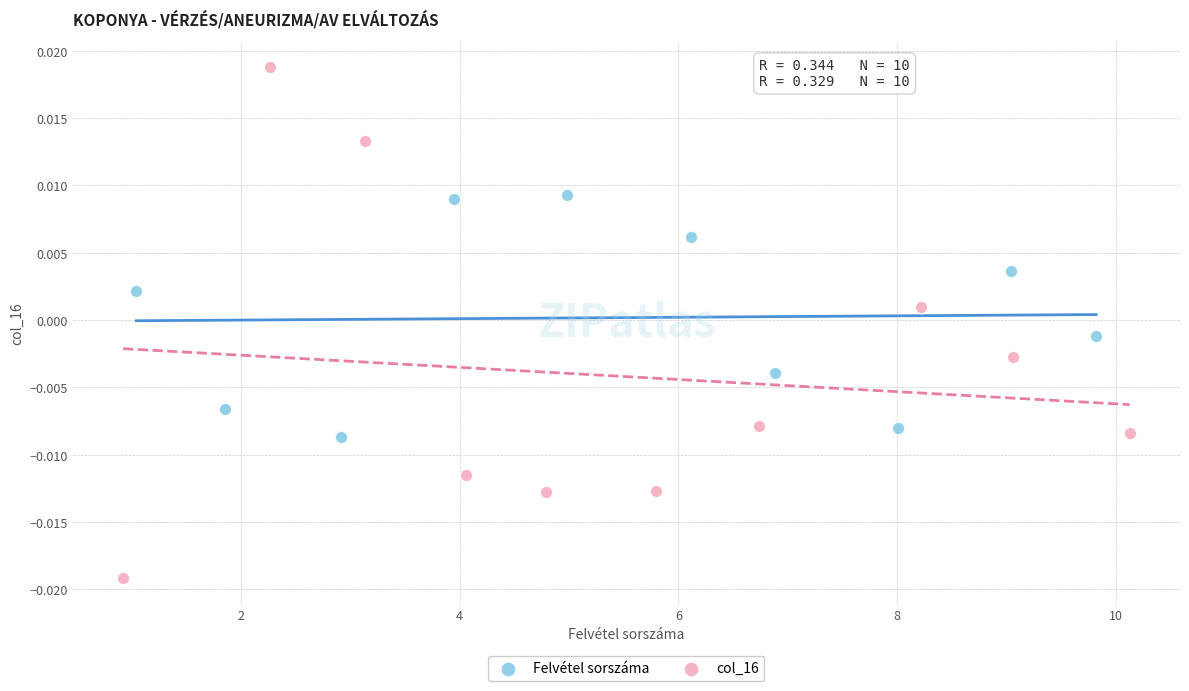

What are all the series names shown in the legend?

Felvétel sorszáma, col_16